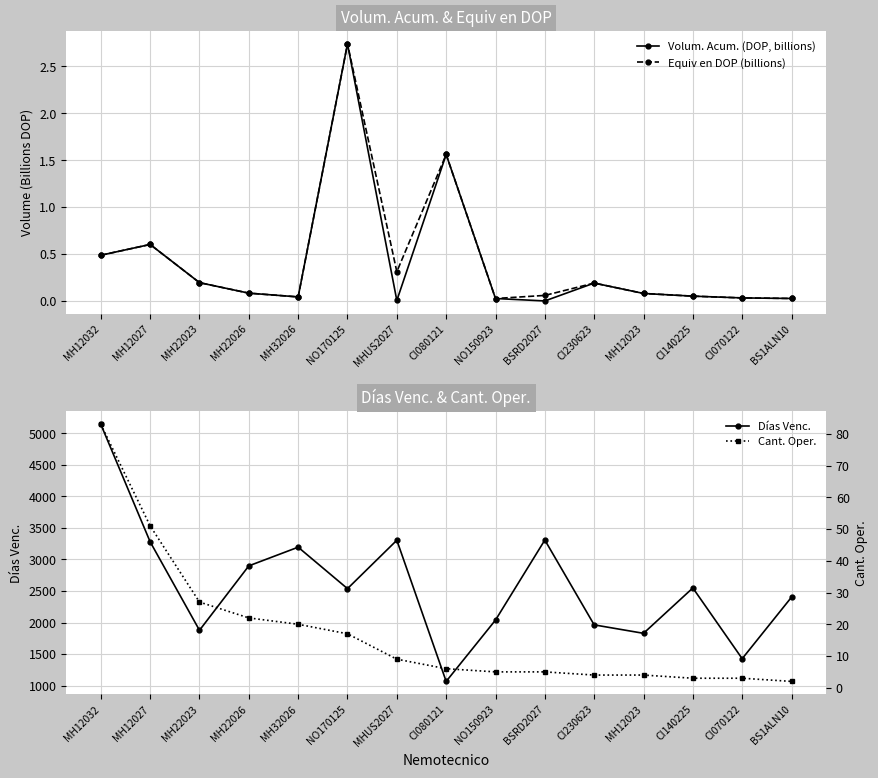

Reading right to left, extract all data points from this chart.

Volum. Acum. (DOP, billions): 0.0	0.0	0.1	0.1	0.2	0.0	0.0	1.6	0.0	2.7	0.0	0.1	0.2	0.6	0.5
Equiv en DOP (billions): 0.0	0.0	0.1	0.1	0.2	0.1	0.0	1.6	0.3	2.7	0.0	0.1	0.2	0.6	0.5
Días Venc.: 2403.0	1428.0	2549.0	1830.0	1964.0	3308.0	2040.0	1068.0	3305.0	2538.0	3195.0	2899.0	1878.0	3280.0	5142.0
Cant. Oper.: 2.0	3.0	3.0	4.0	4.0	5.0	5.0	6.0	9.0	17.0	20.0	22.0	27.0	51.0	83.0